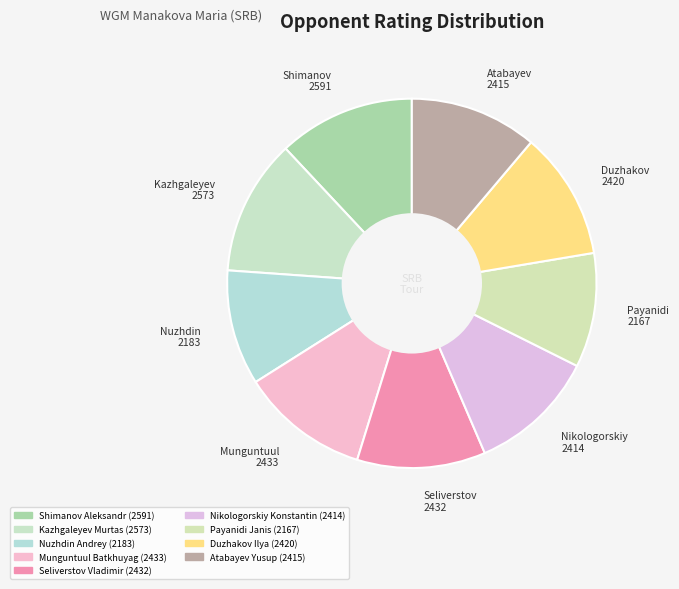

What is the ratio of the value at Shimanov 2591 to the value at Nikologorskiy 2414?

1.1